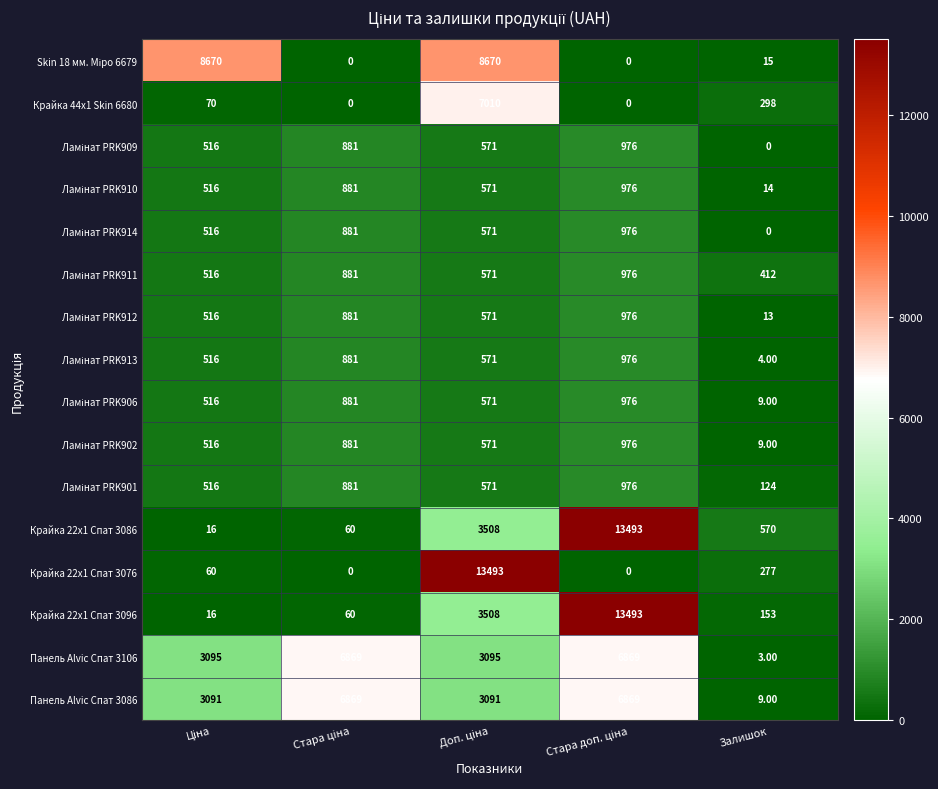

What is the average value of the Панель Alvic Спат 3106 series?

3986